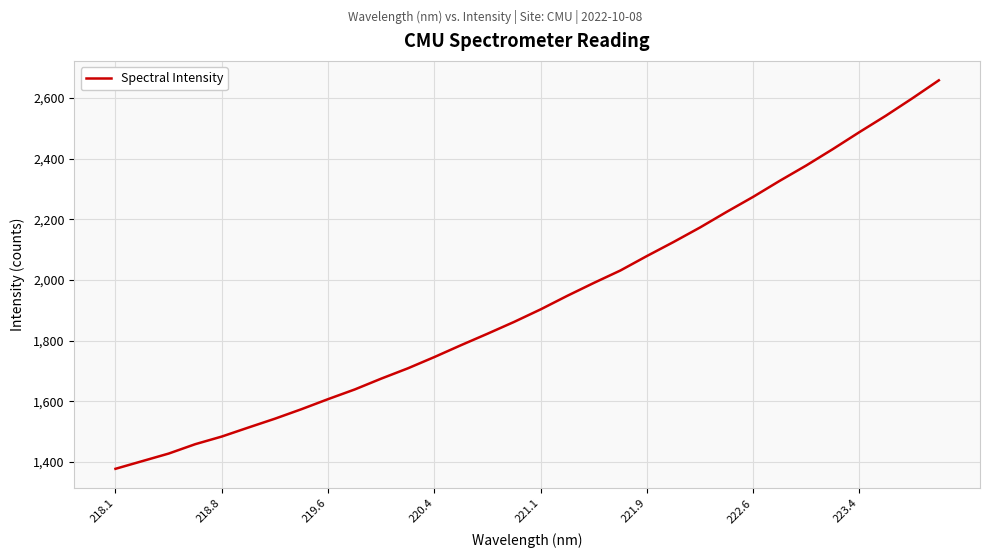

What is the minimum value shown in the chart?

1377.4